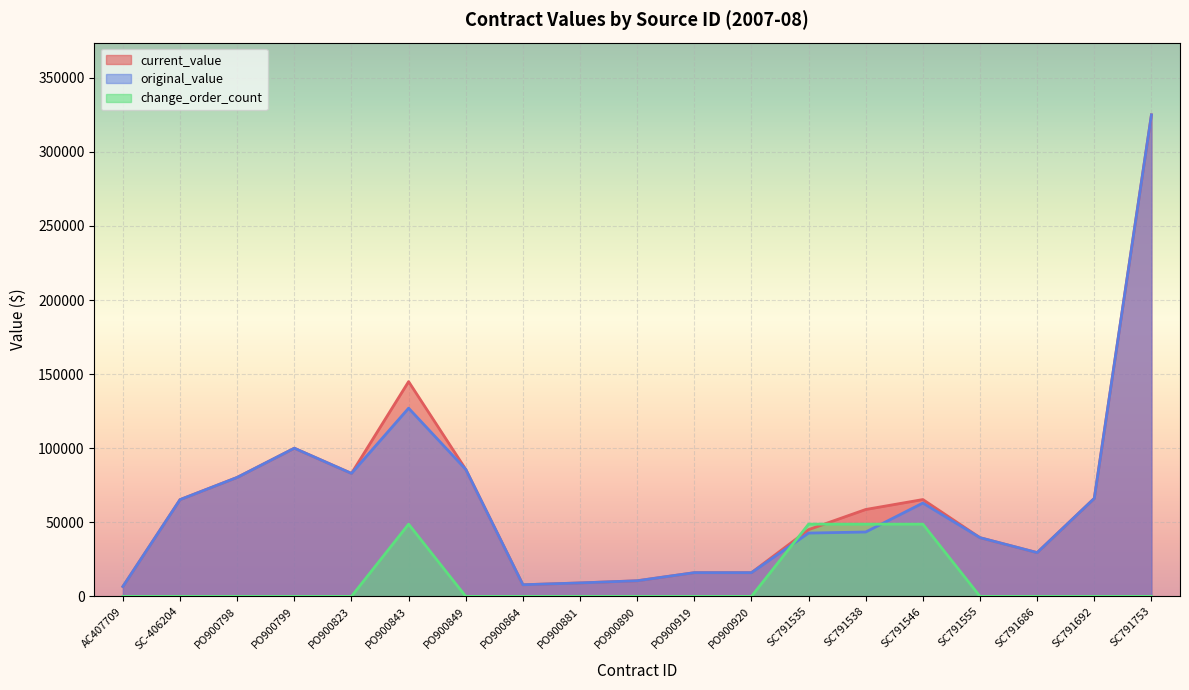

How many lines are shown in the chart?

3